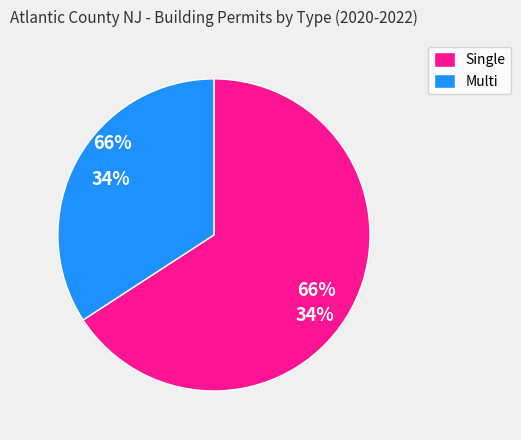

Combined, do Single and Multi account for over 50%?

Yes